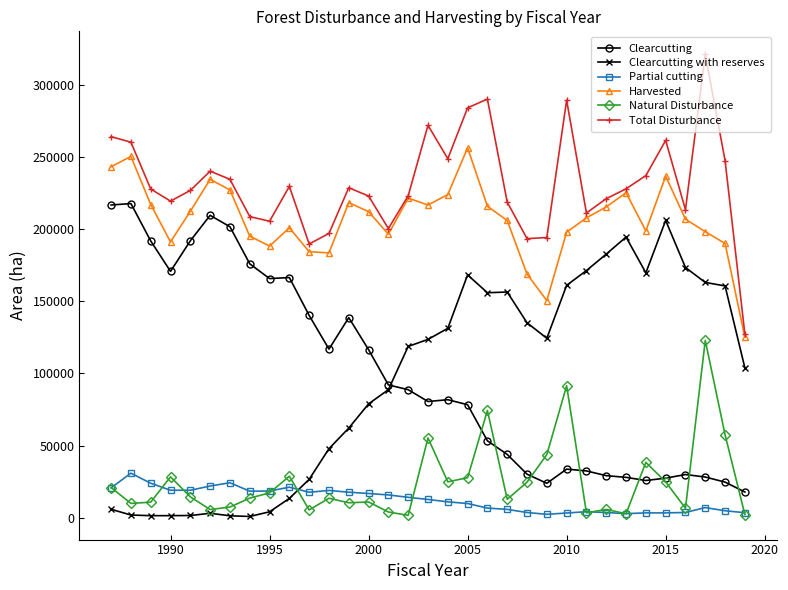

True or false: Partial cutting and Harvested intersect in this chart.

False